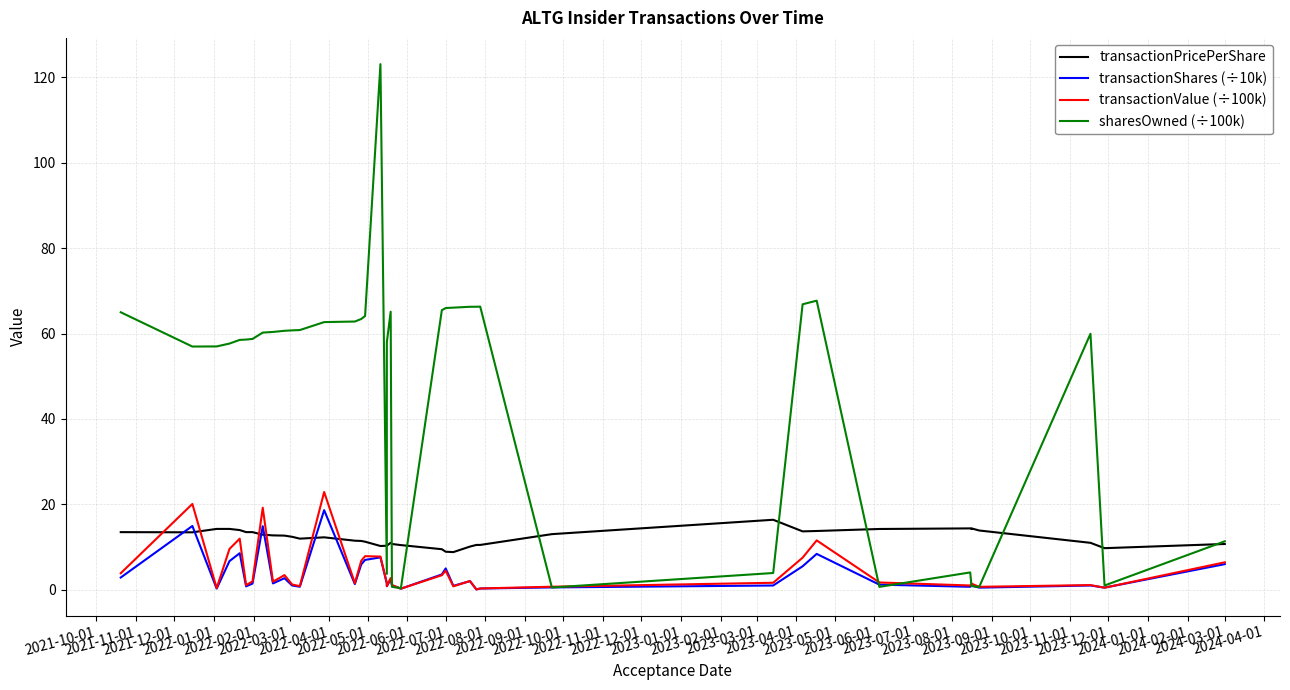

What is the sum of the transactionValue (÷100k) values at 2024-04-01 and 2023-11-01?

9.6